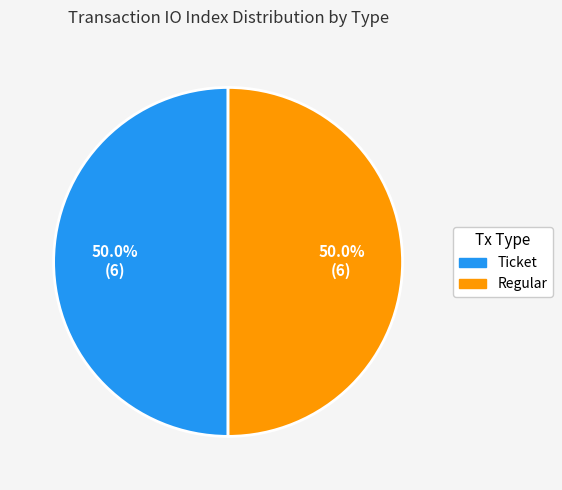

Combined, do Ticket and Regular account for over 50%?

Yes